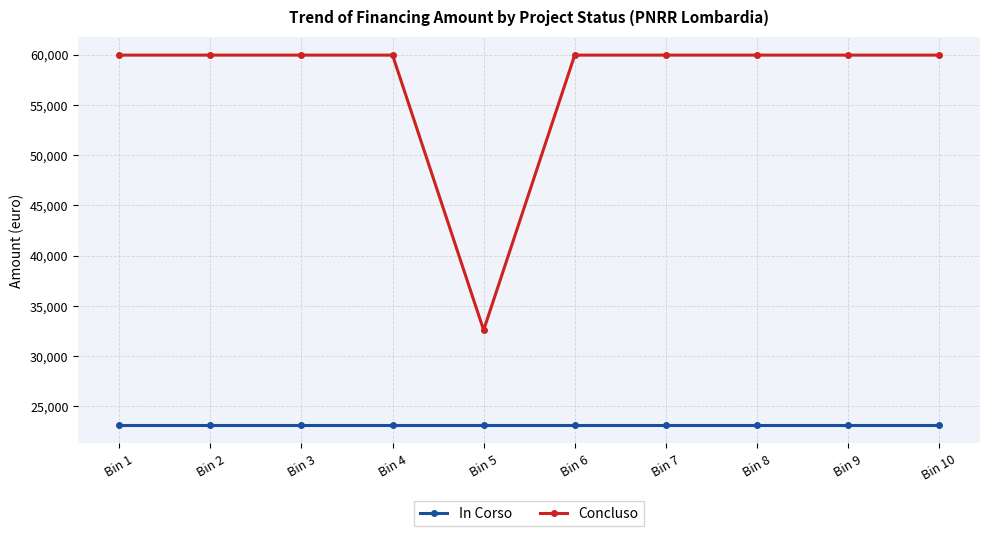

What is the lowest value of the In Corso series?

23147